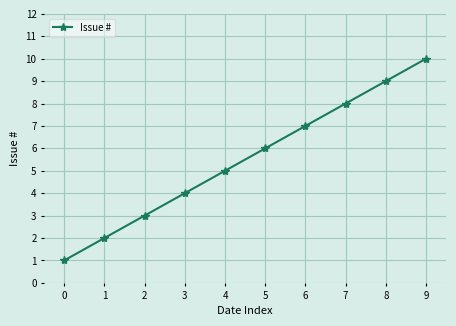

Rank the categories by value from lowest to highest.

0, 1, 2, 3, 4, 5, 6, 7, 8, 9